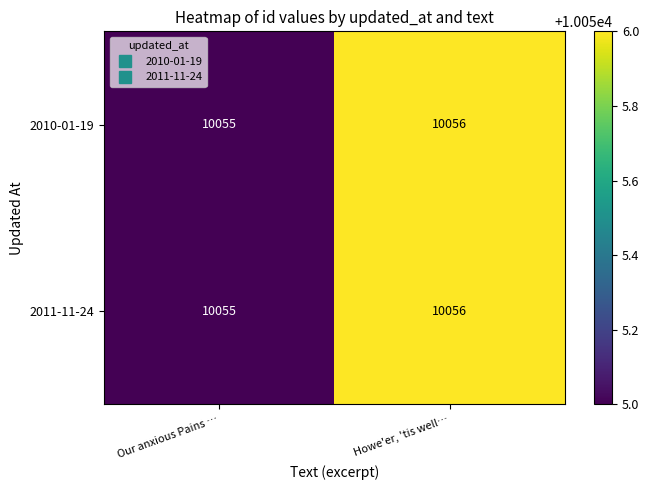

Reading right to left, what are all the values shown in this chart?

2010-01-19: Howe'er, 'tis well…=10056	Our anxious Pains …=10055
2011-11-24: Howe'er, 'tis well…=10056	Our anxious Pains …=10055